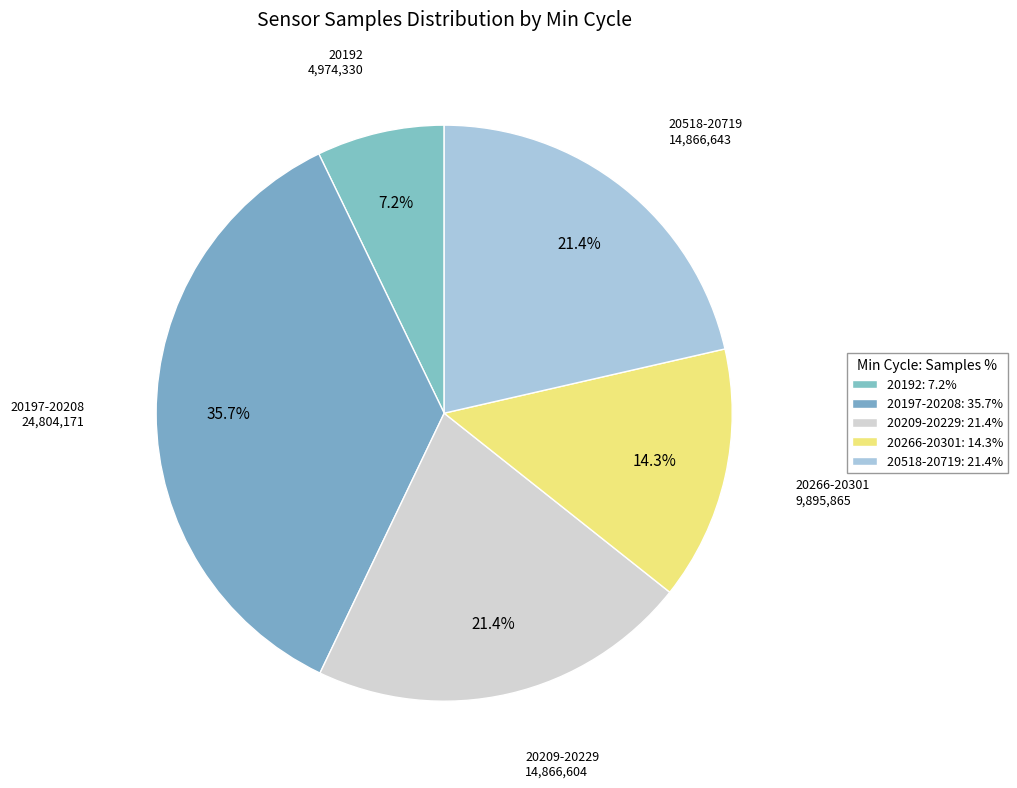

Count the number of slices in the pie.

5